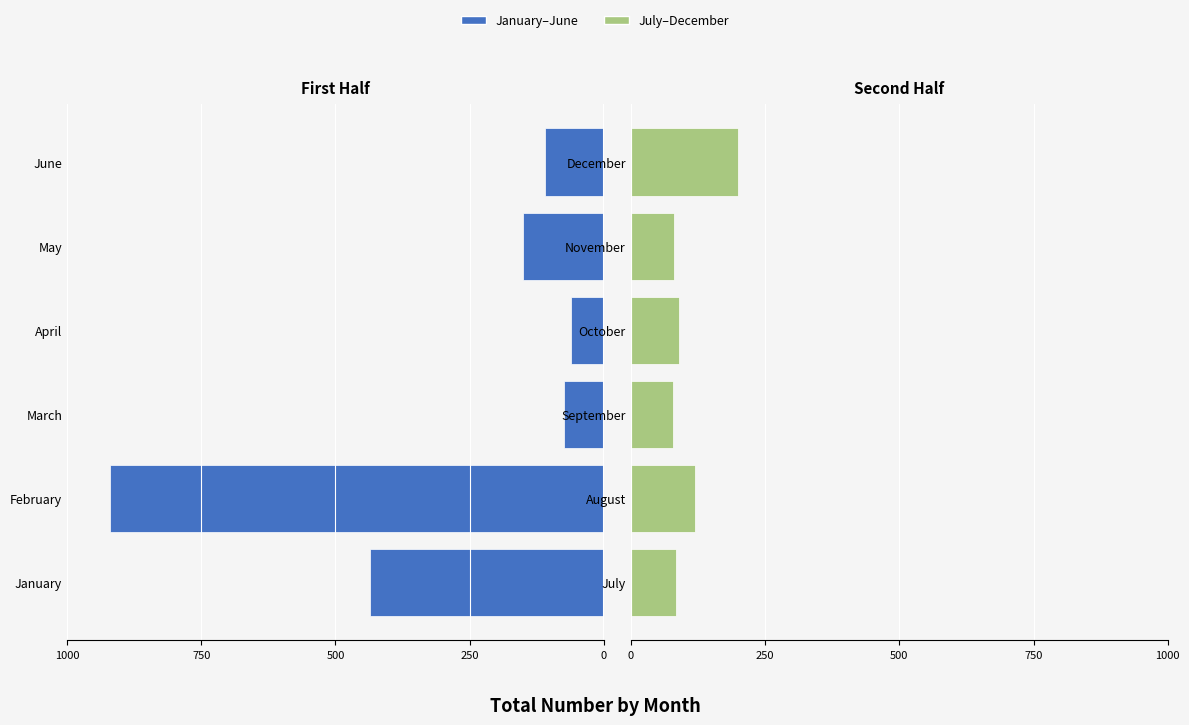

What is the lowest value of the July–December series?

79